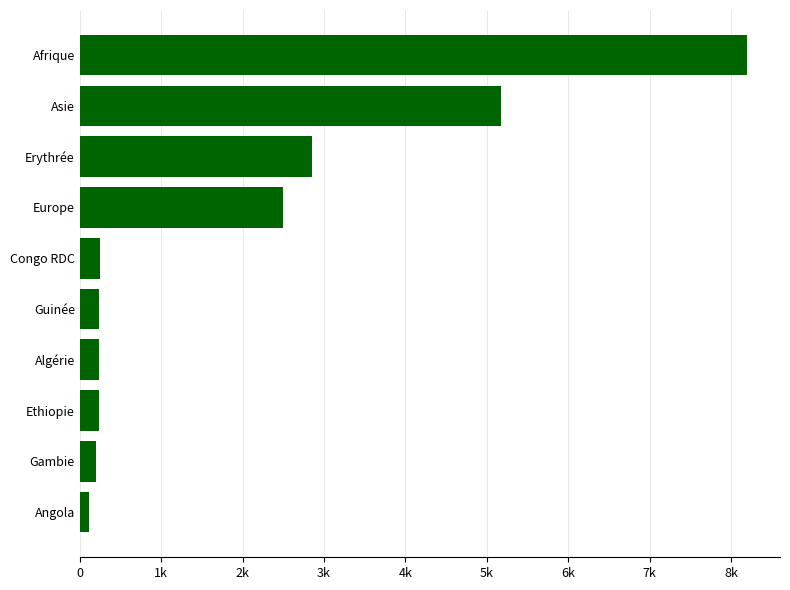

What is the minimum value shown in the chart?

110